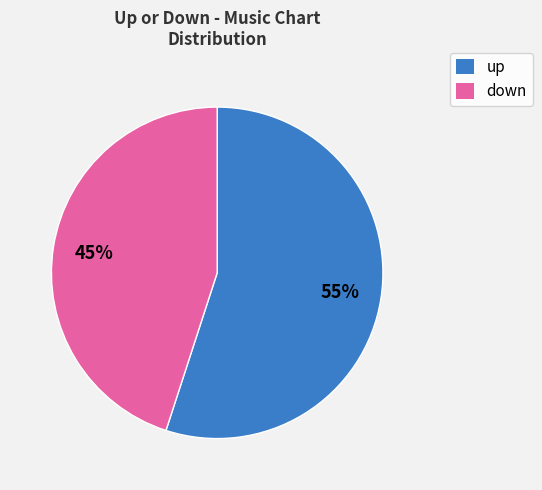

To the nearest percent, what is the difference between the down and up slice percentages?

10%